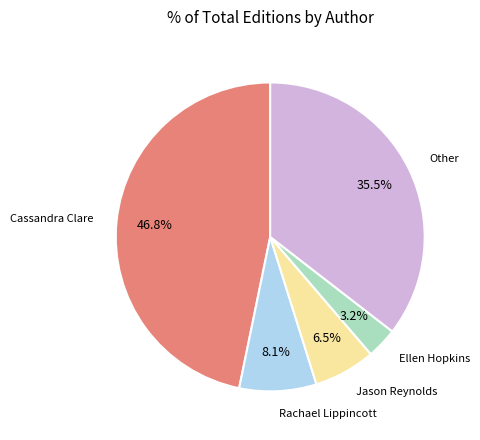

Is there any slice that represents more than half of the pie?

No